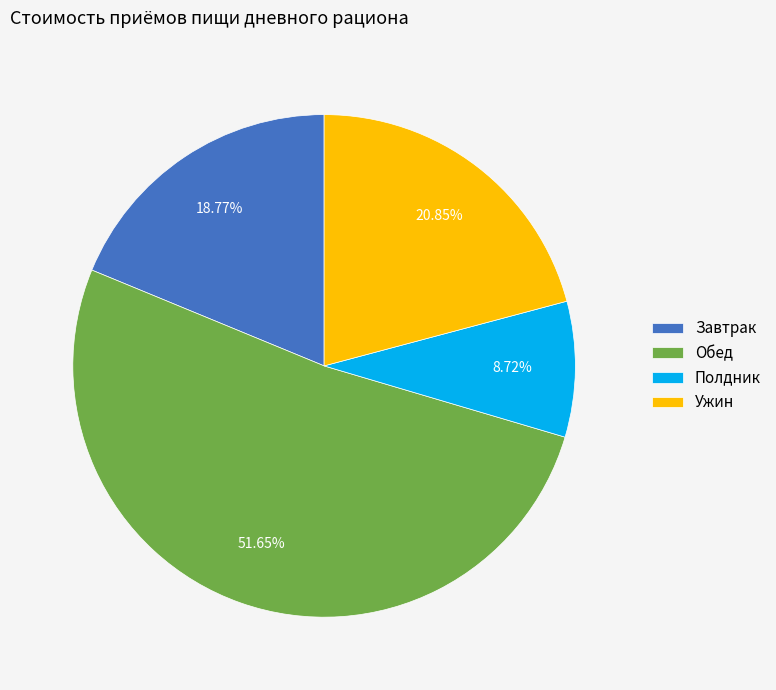

How many segments does this pie chart have?

4